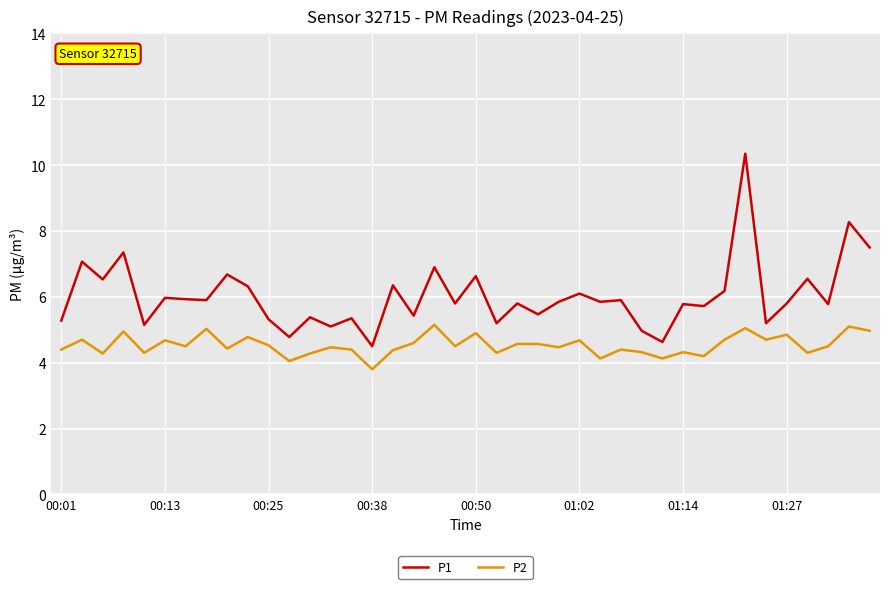

Which series has the largest total across all categories?

P1